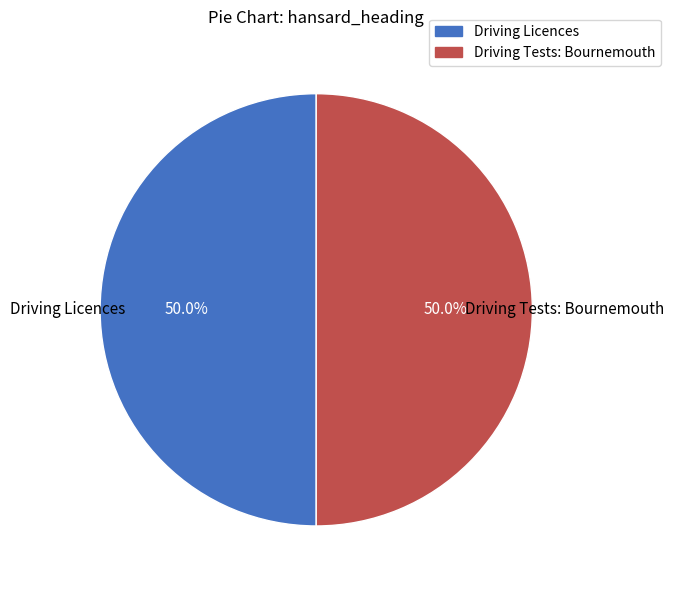

What is the ratio of the value at Driving Tests: Bournemouth to the value at Driving Licences?

1.0